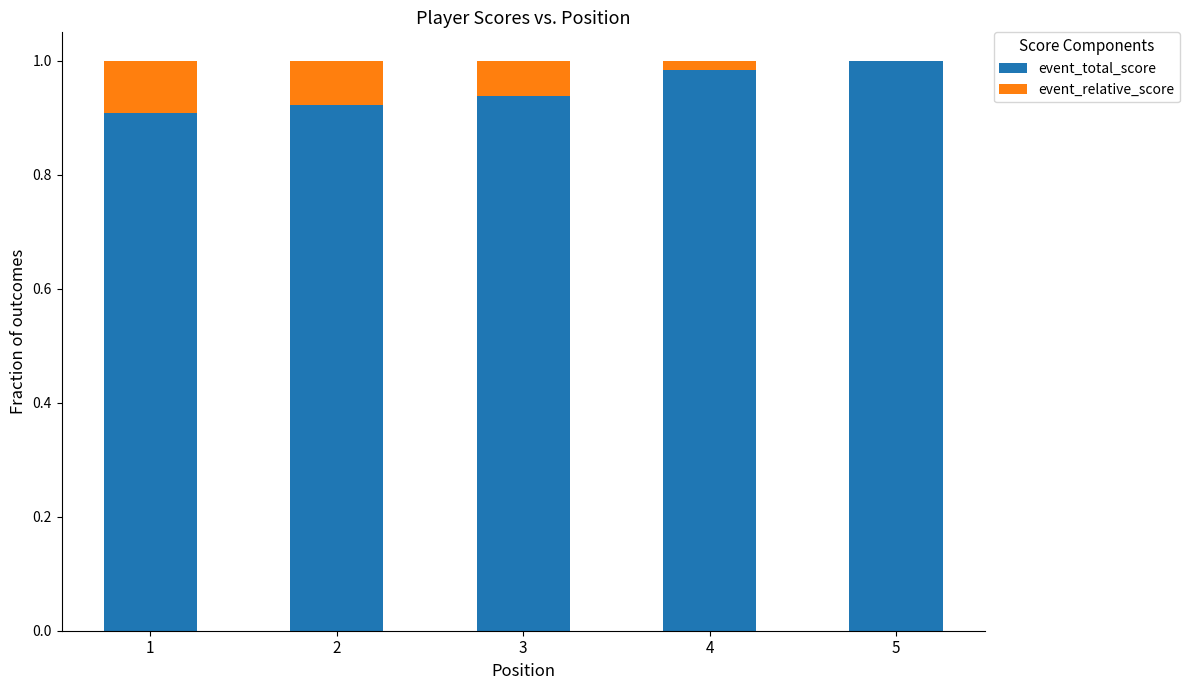

The value of event_total_score at 1 is 0.6. True or false?

False